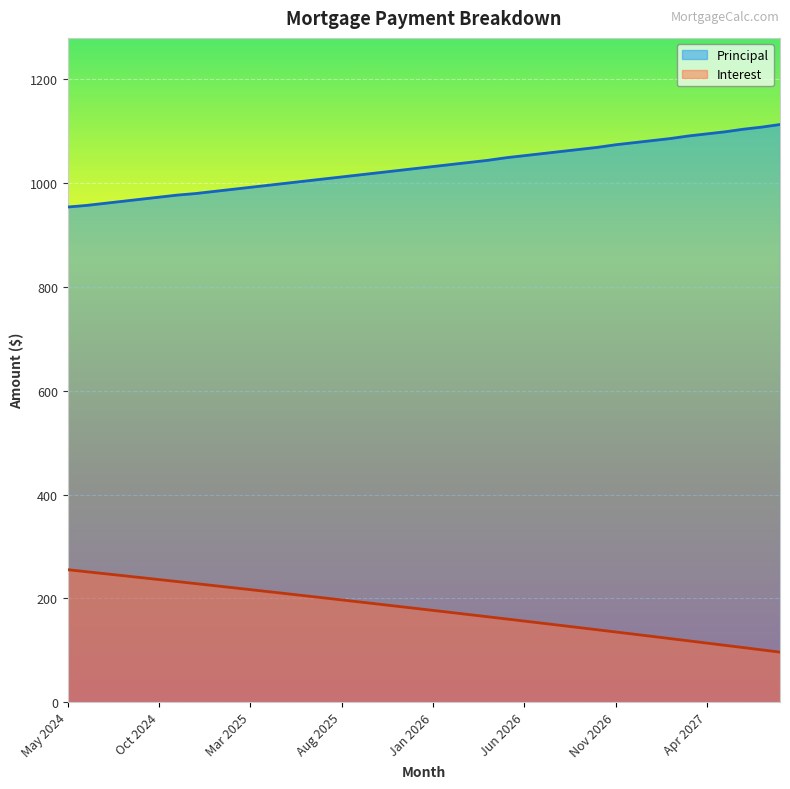

Which series has the largest total across all categories?

Principal